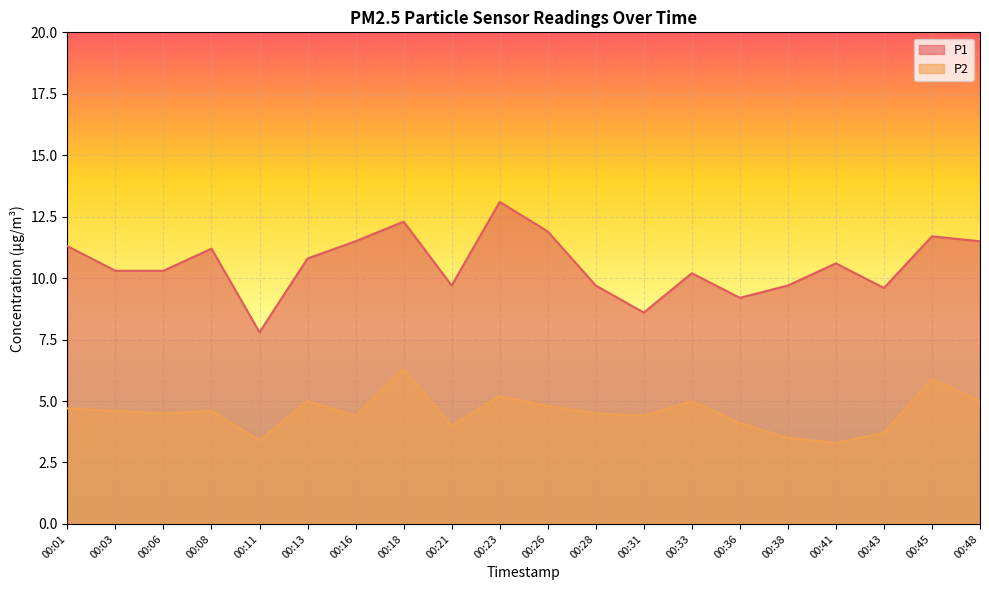

At which category does P2 reach its first local valley?

00:06